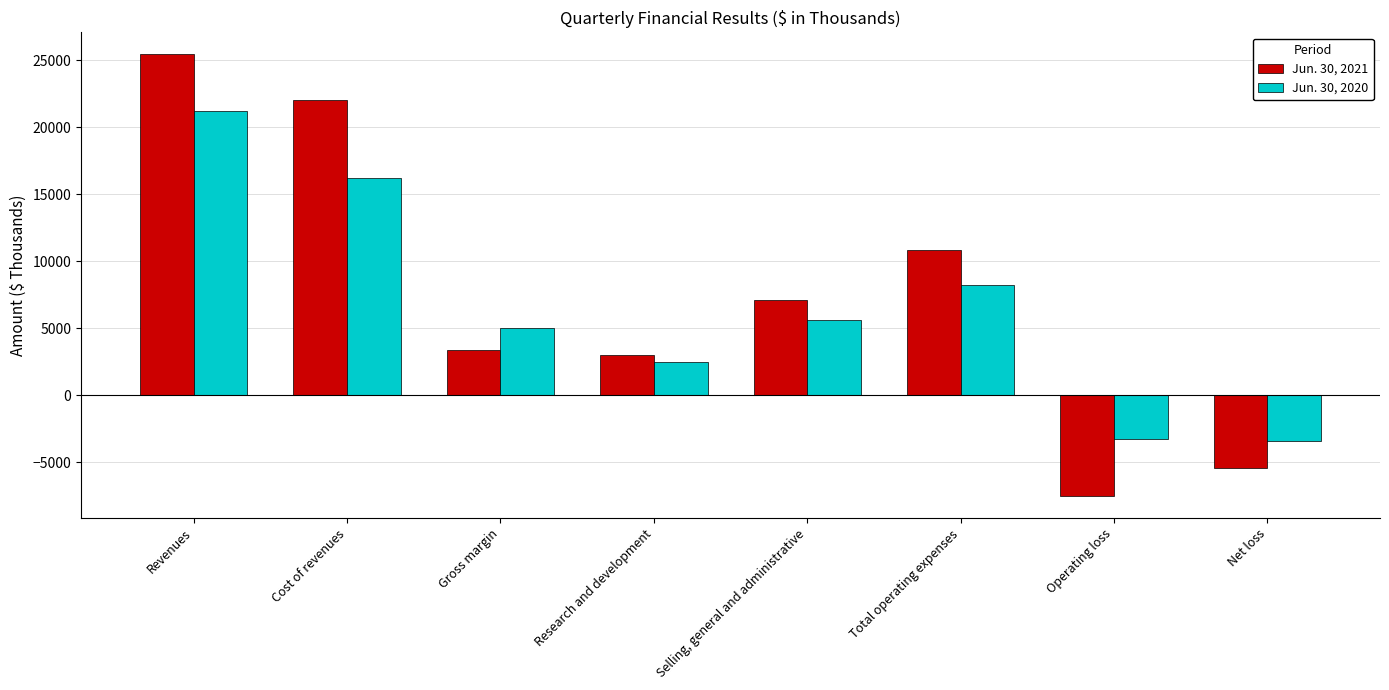

Which series has the widest spread of values?

Jun. 30, 2021